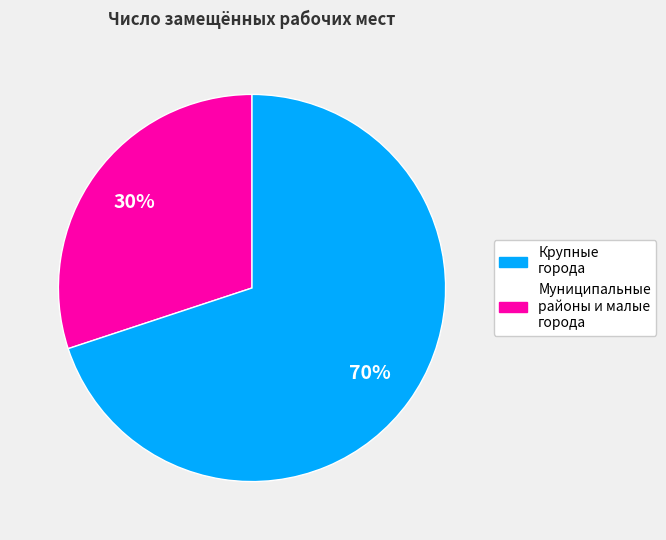

To the nearest percent, what is the difference between the largest and smallest slice percentages?

40%